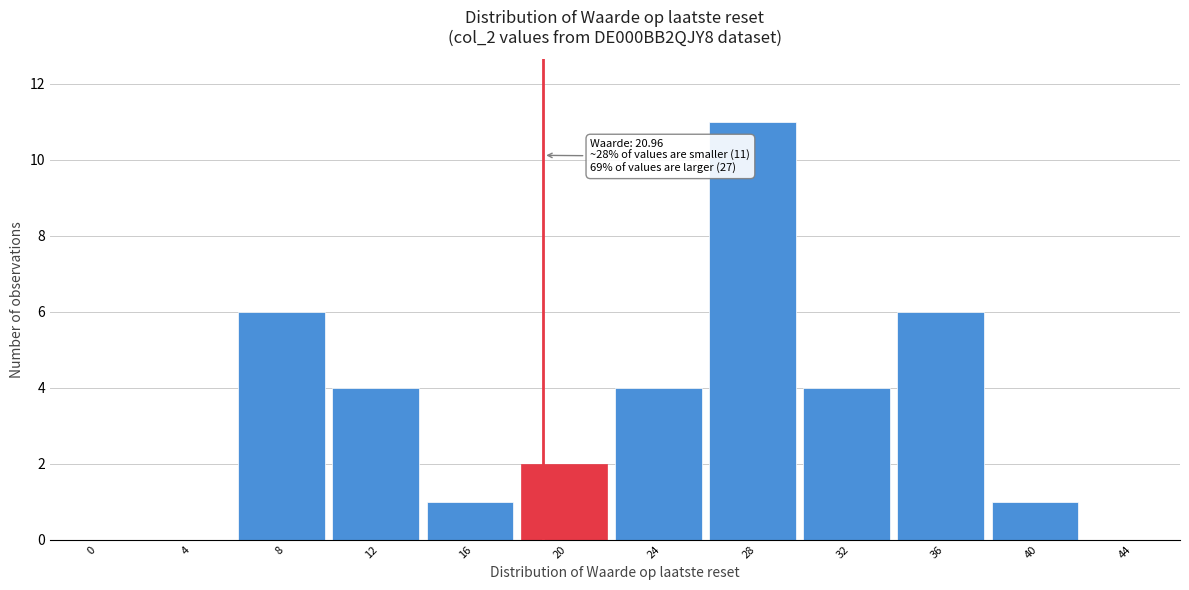

Reading left to right, transcribe all the data shown in this chart.

0=0	4=0	8=6	12=4	16=1	20=2	24=4	28=11	32=4	36=6	40=1	44=0